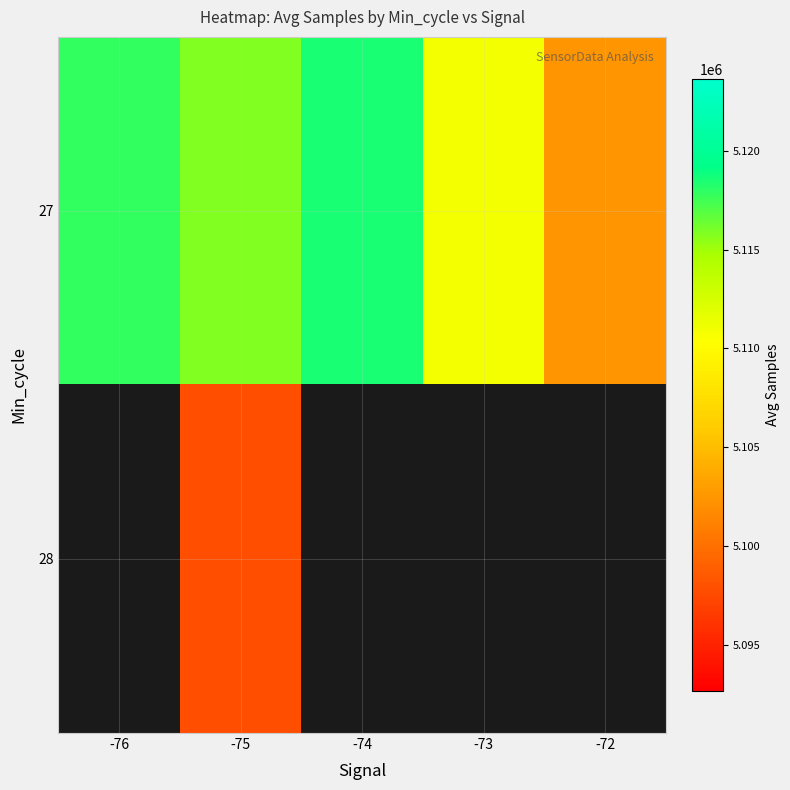

The 27 series shows 7418666.6 at -73. True or false?

False